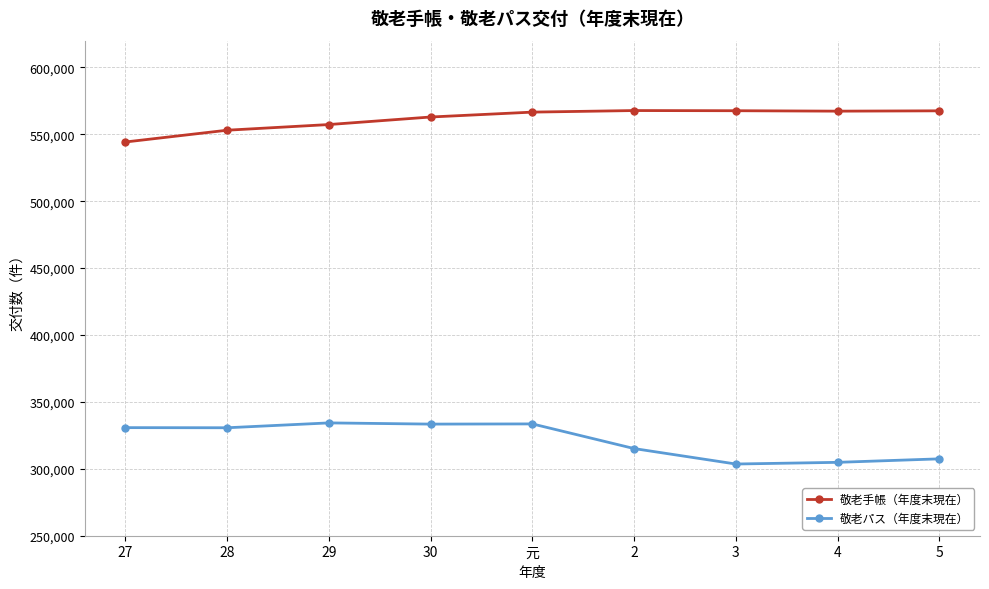

Is it true that 敬老手帳（年度末現在） equals 911653 at 30?

False